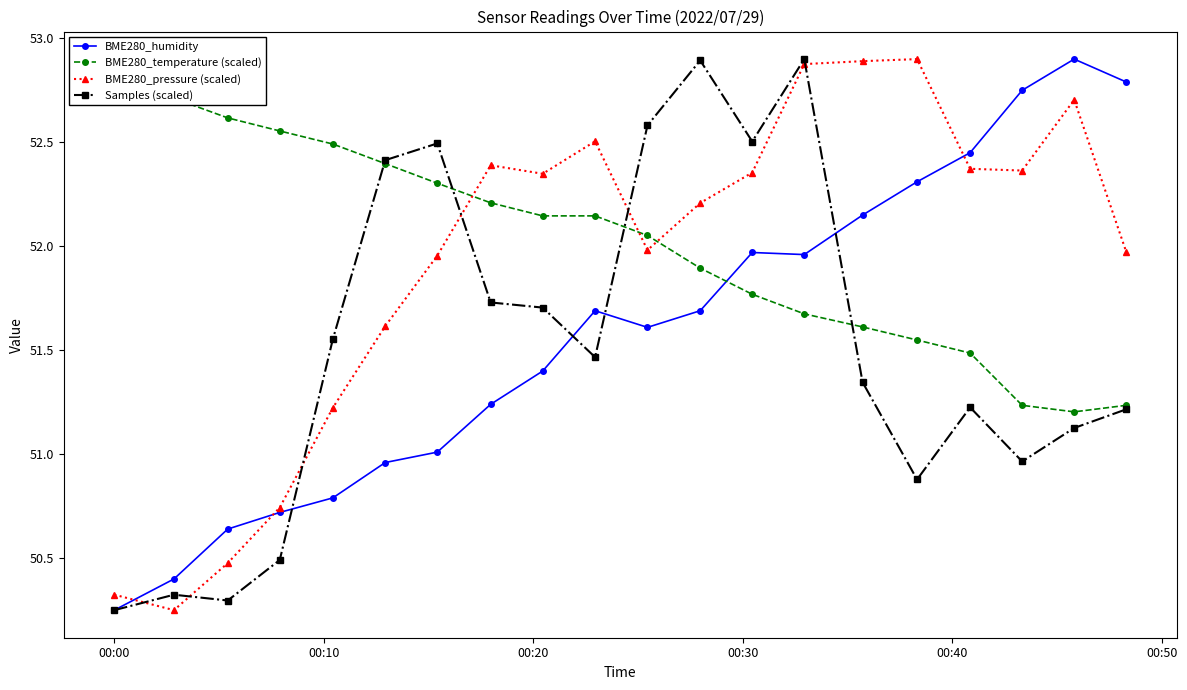

True or false: Samples (scaled) and BME280_humidity intersect in this chart.

True